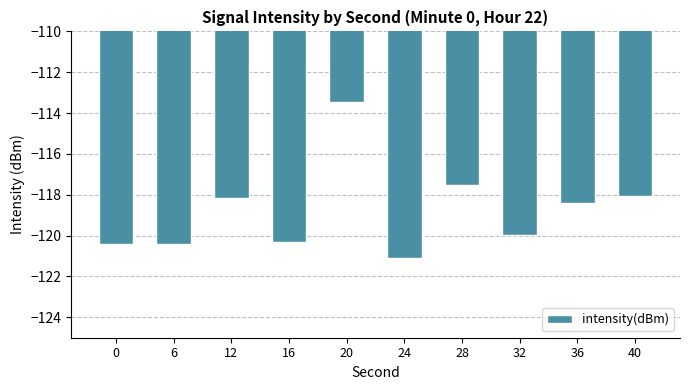

What is the minimum value shown in the chart?

-121.1